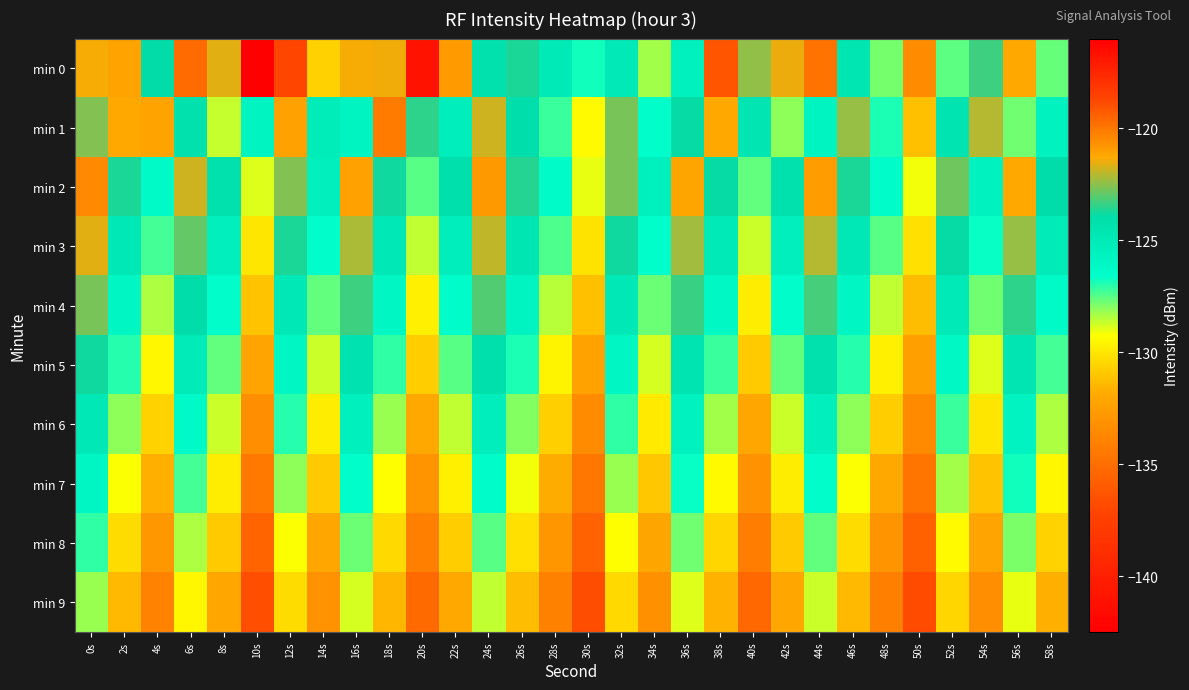

What is the smallest value displayed?

-142.4